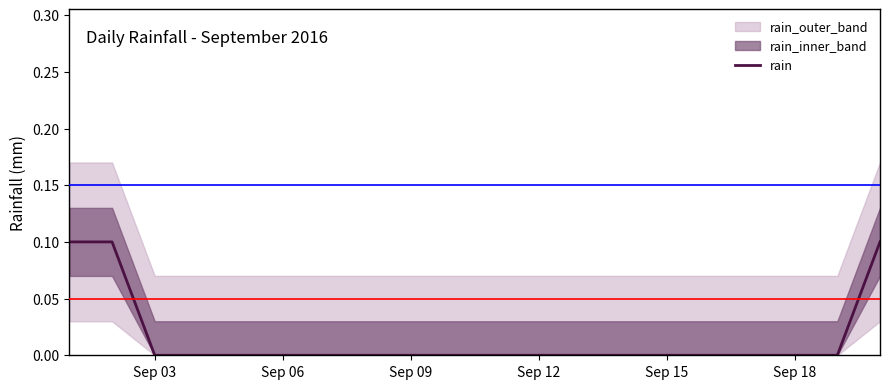

The rain series shows 0.1 at Sep 12. True or false?

False